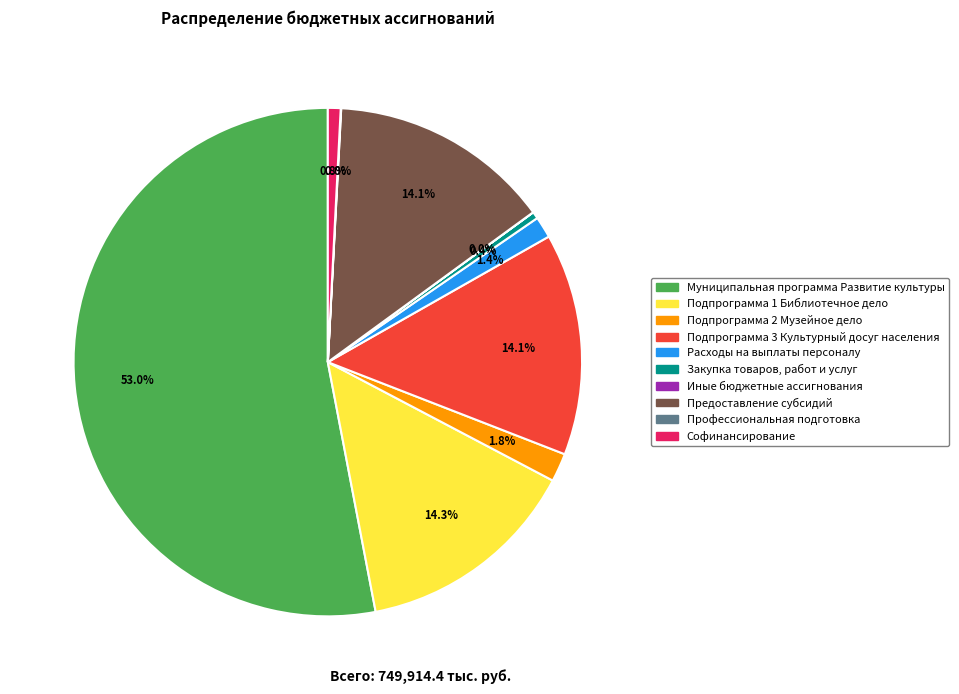

True or false: Расходы на выплаты персоналу accounts for 11% of the total.

False